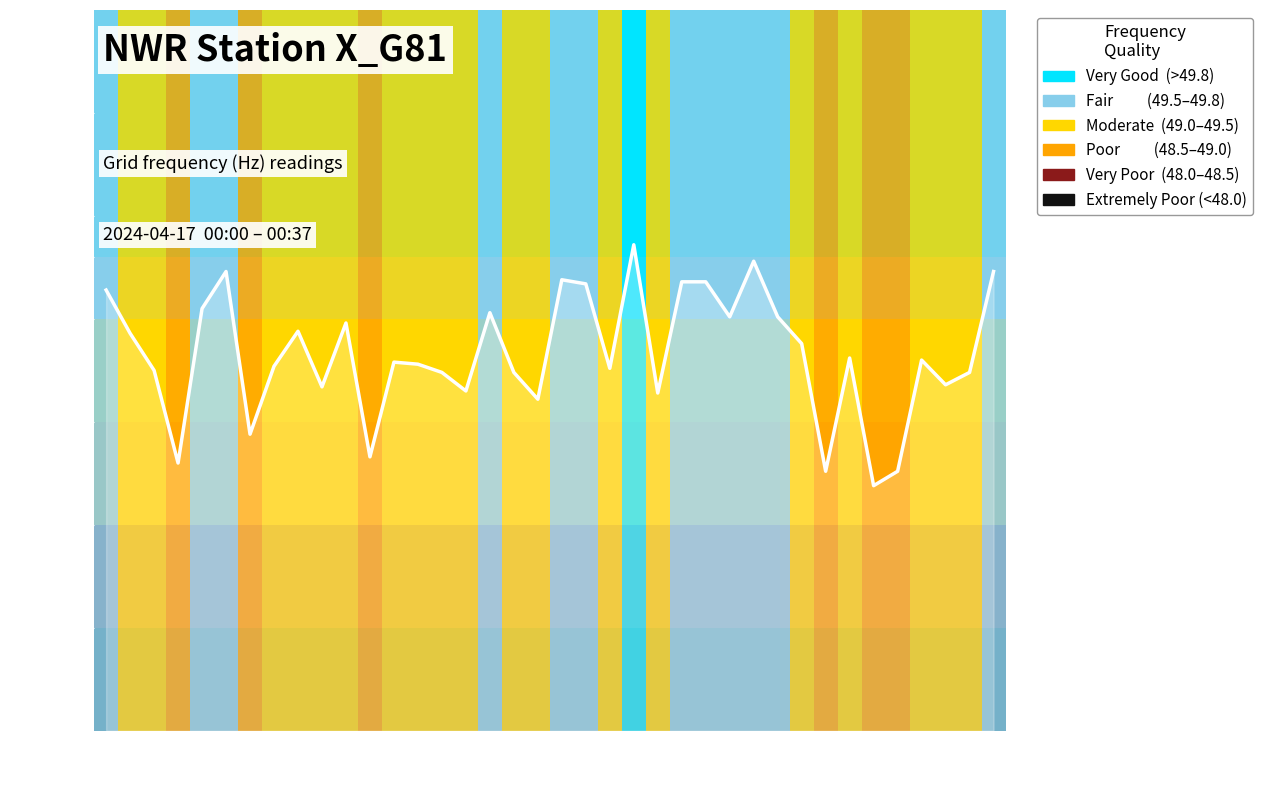

What is the difference between the maximum and minimum values?

1.2